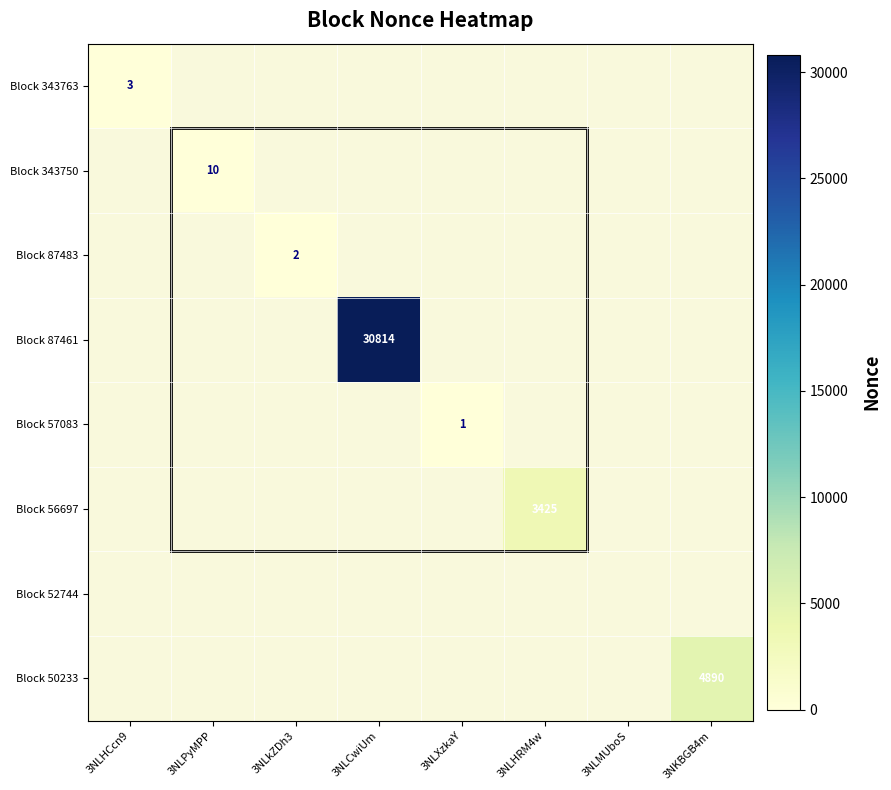

True or false: Block 87461 has a value of 30814 at 3NLCwiUm.

True